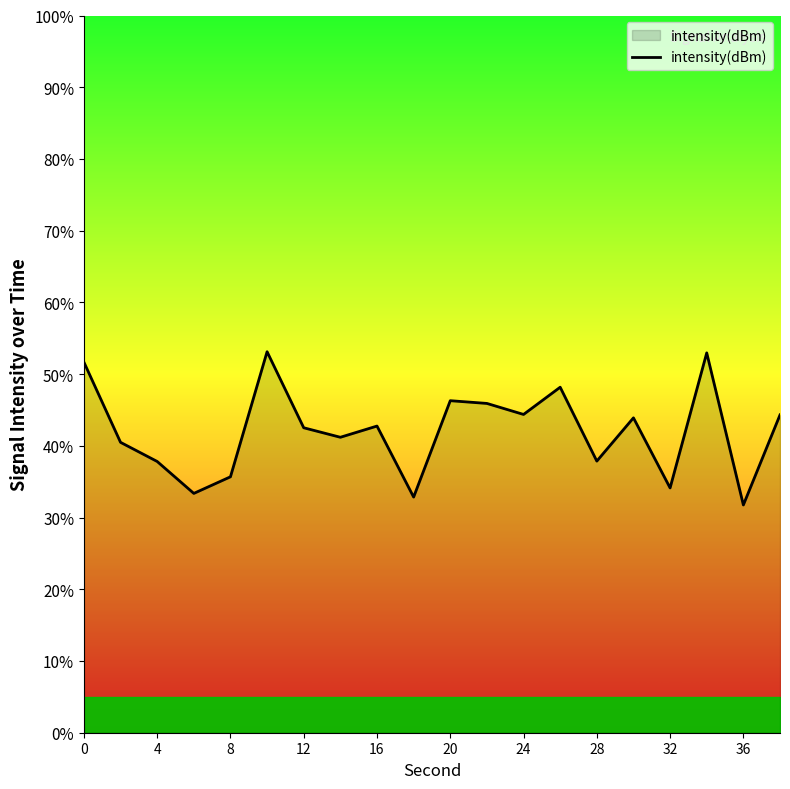

What is the minimum value shown in the chart?

31.8